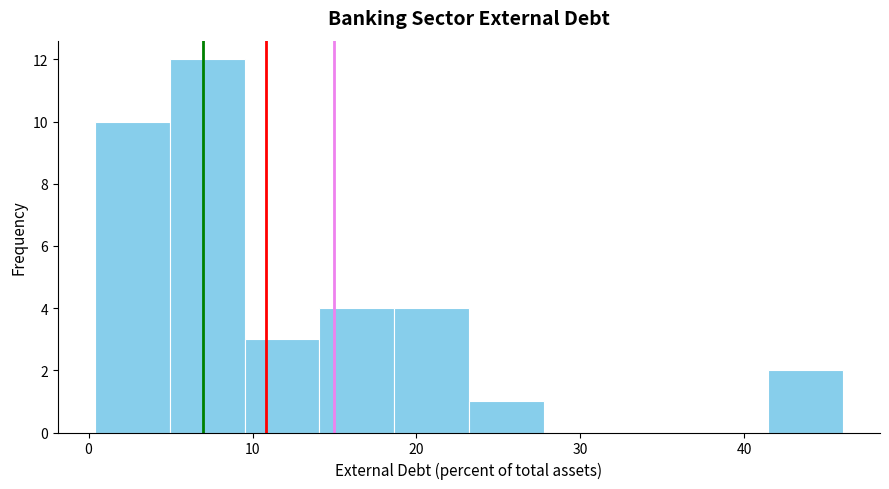

Reading left to right, transcribe this chart: for each bar, give the range it covers on the x-axis and its height. Neither the bar edges nor the heights are printed on the chart, so give them approximately, as read against the axes.

0 to 5: 10
5 to 10: 12
10 to 14: 3
14 to 19: 4
19 to 23: 4
23 to 28: 1
28 to 32: 0
32 to 37: 0
37 to 41: 0
41 to 46: 2